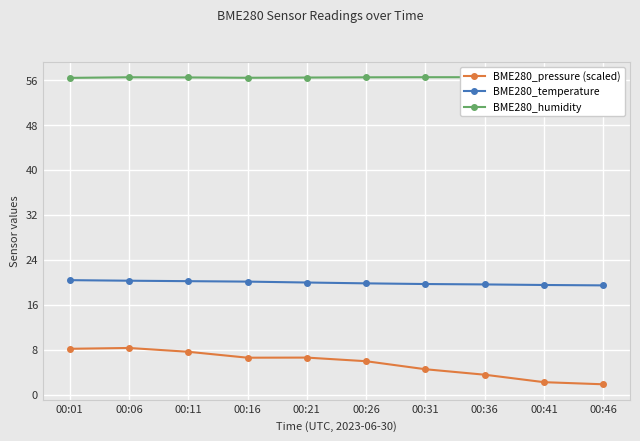

List the labels in order of BME280_temperature value, smallest first.

00:46, 00:41, 00:36, 00:31, 00:26, 00:21, 00:16, 00:11, 00:06, 00:01